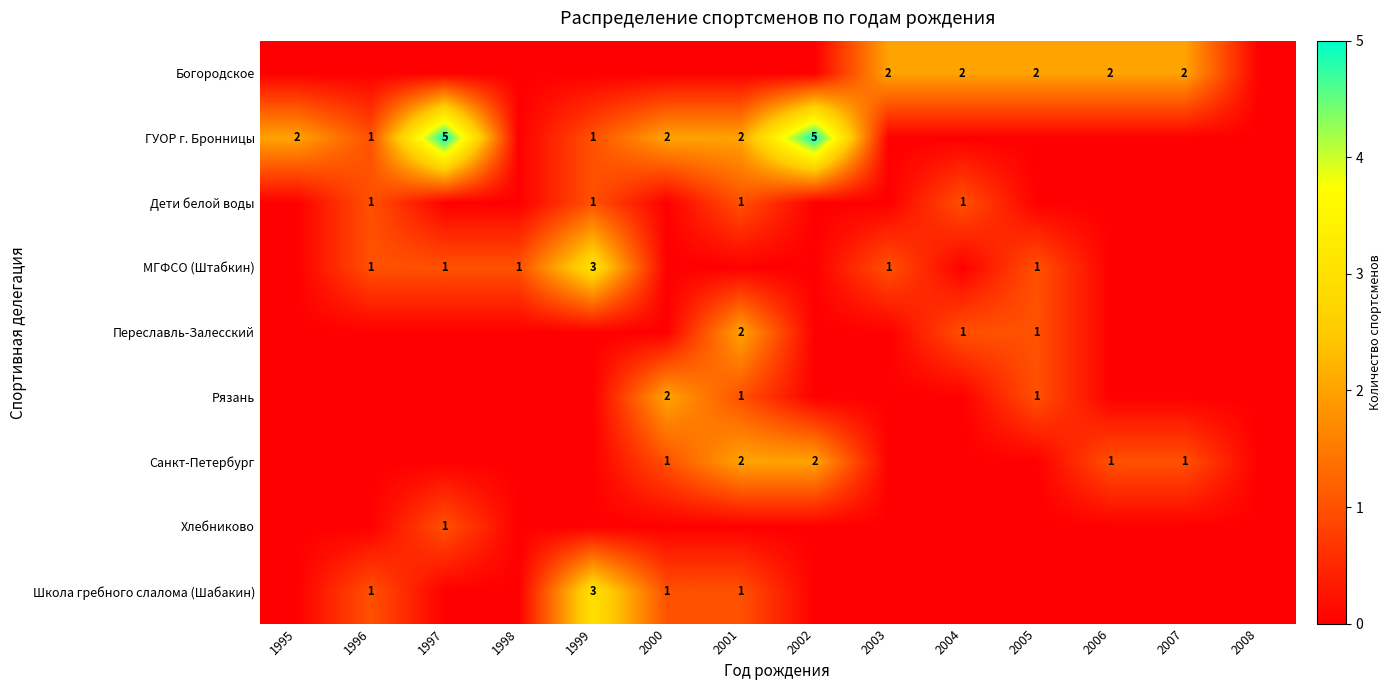

What is the sum of the ГУОР г. Бронницы values at 1997 and 1999?

6